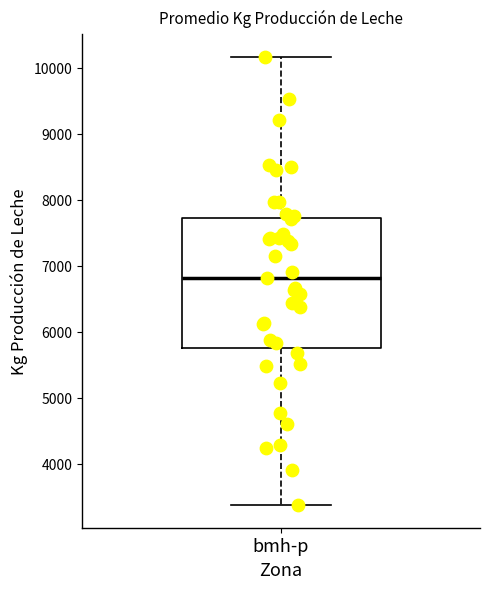

Transcribe this box plot: give where the median line is, the range the box spans, and where the two whiskers end, as read against the y-axis. The values are not printed on the chart, so give them approximately, as read against the axis.

median 6800, box 5800 to 7700, whiskers 3400 to 10200